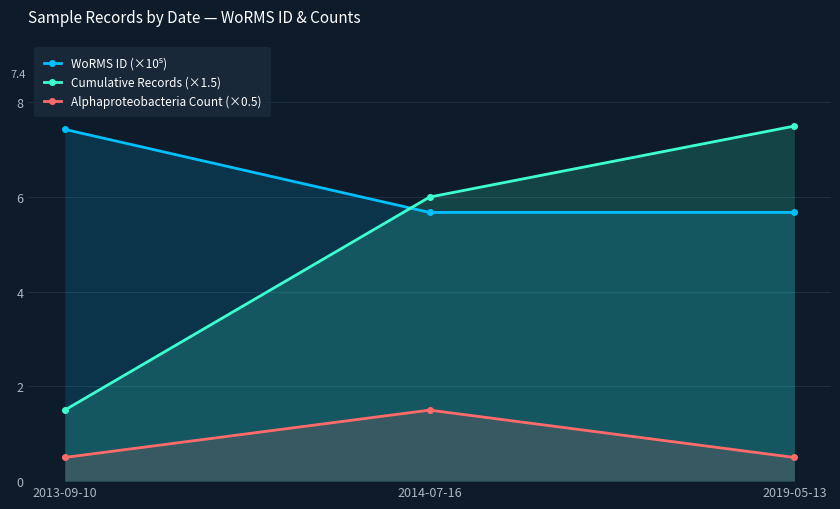

What is the label of the 2nd point from the right?

2014-07-16